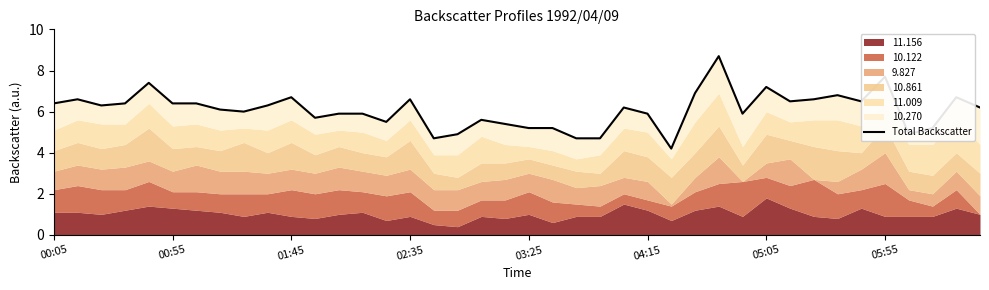

How many lines are shown in the chart?

1